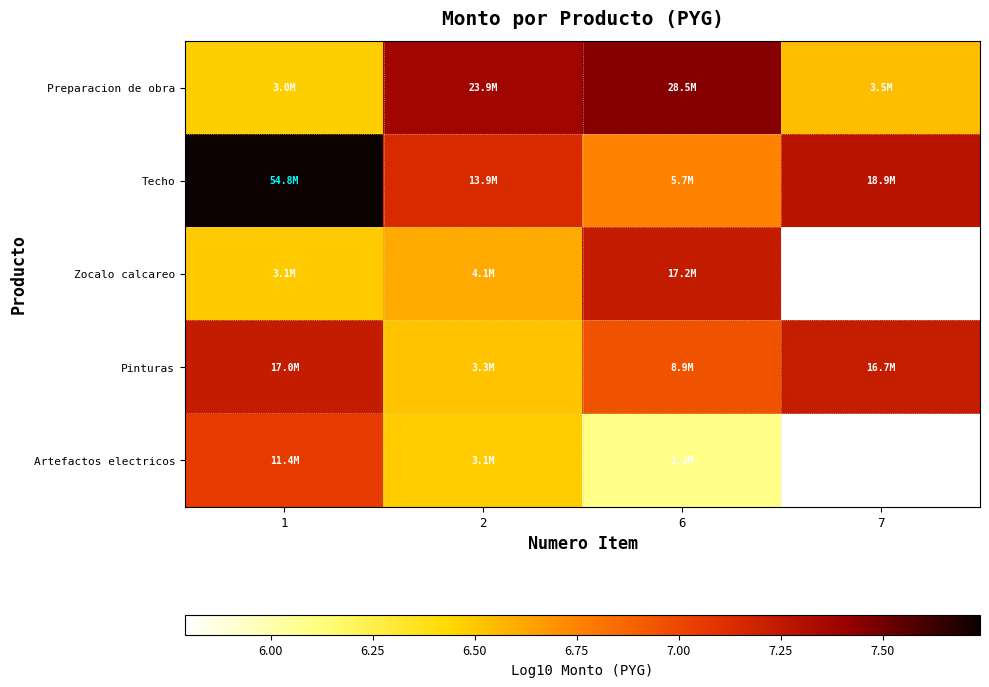

True or false: Techo has a value of 4.4 at 1.

False